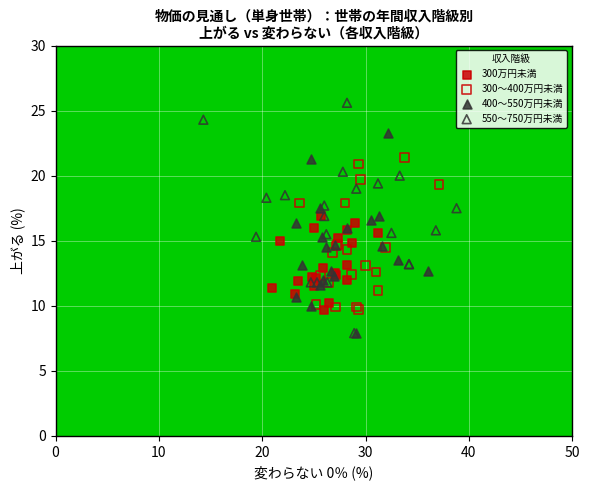

What are all the series names shown in the legend?

300万円未満, 300～400万円未満, 400～550万円未満, 550～750万円未満